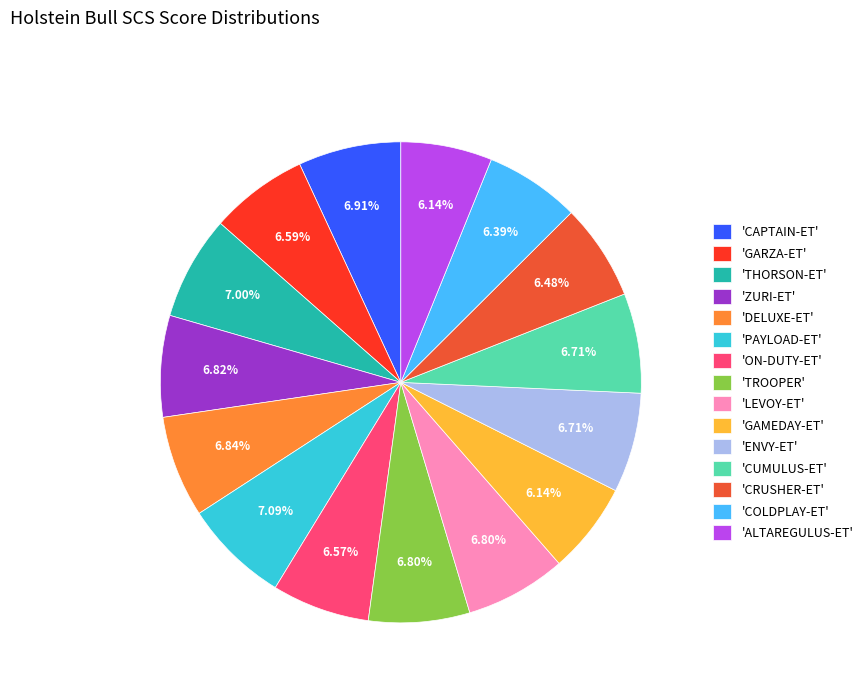

Combined, do 'ALTAREGULUS-ET' and 'LEVOY-ET' account for over 50%?

No